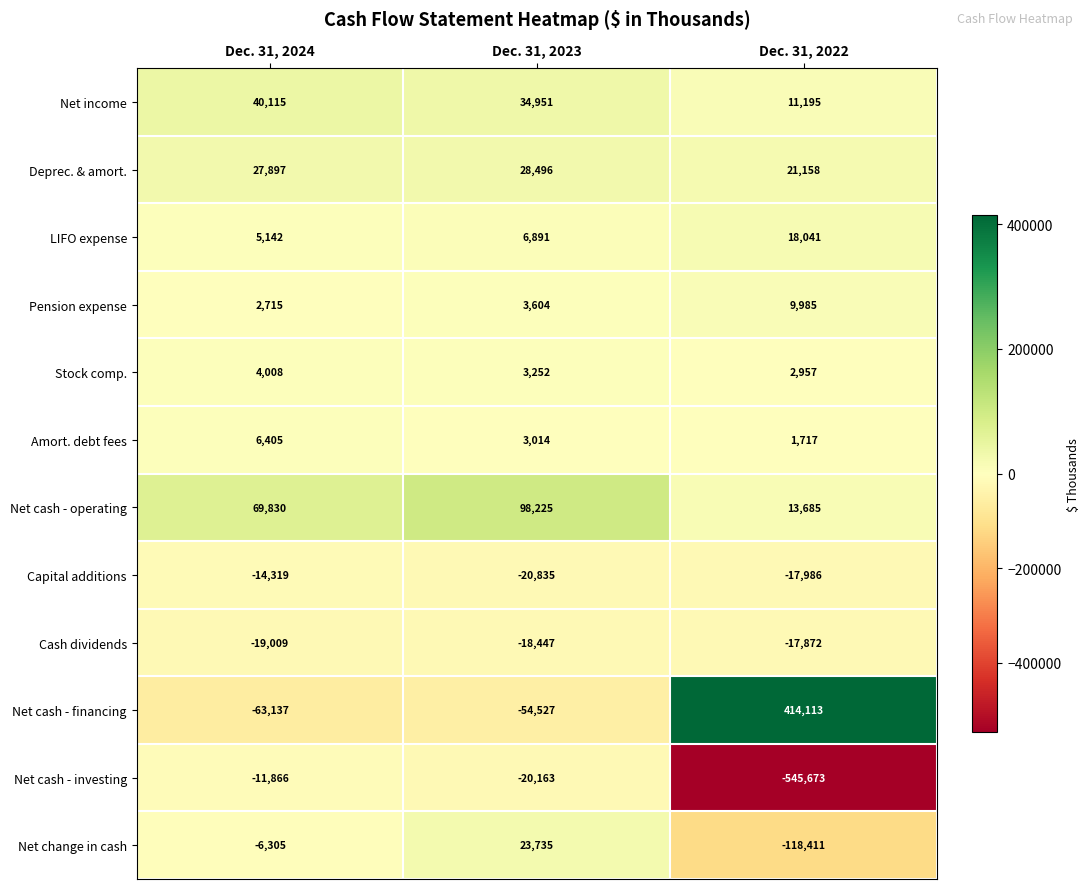

What is the difference between the Net cash - investing values at Dec. 31, 2022 and Dec. 31, 2023?

525510